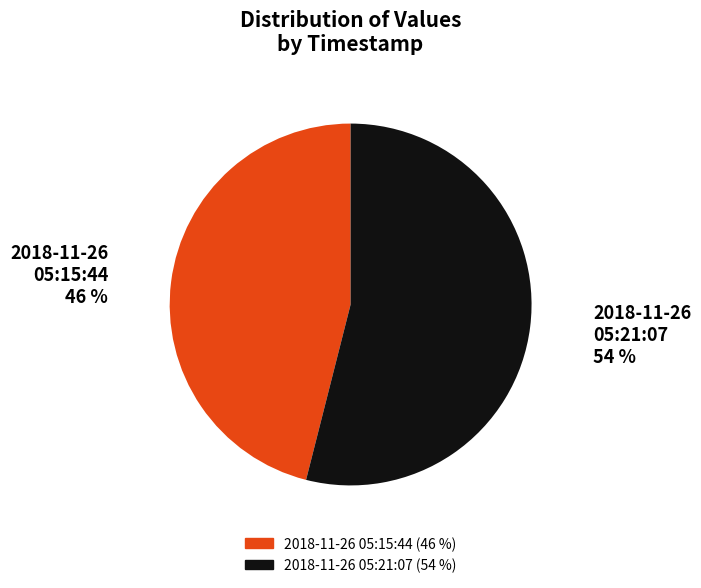

Count the number of slices in the pie.

2